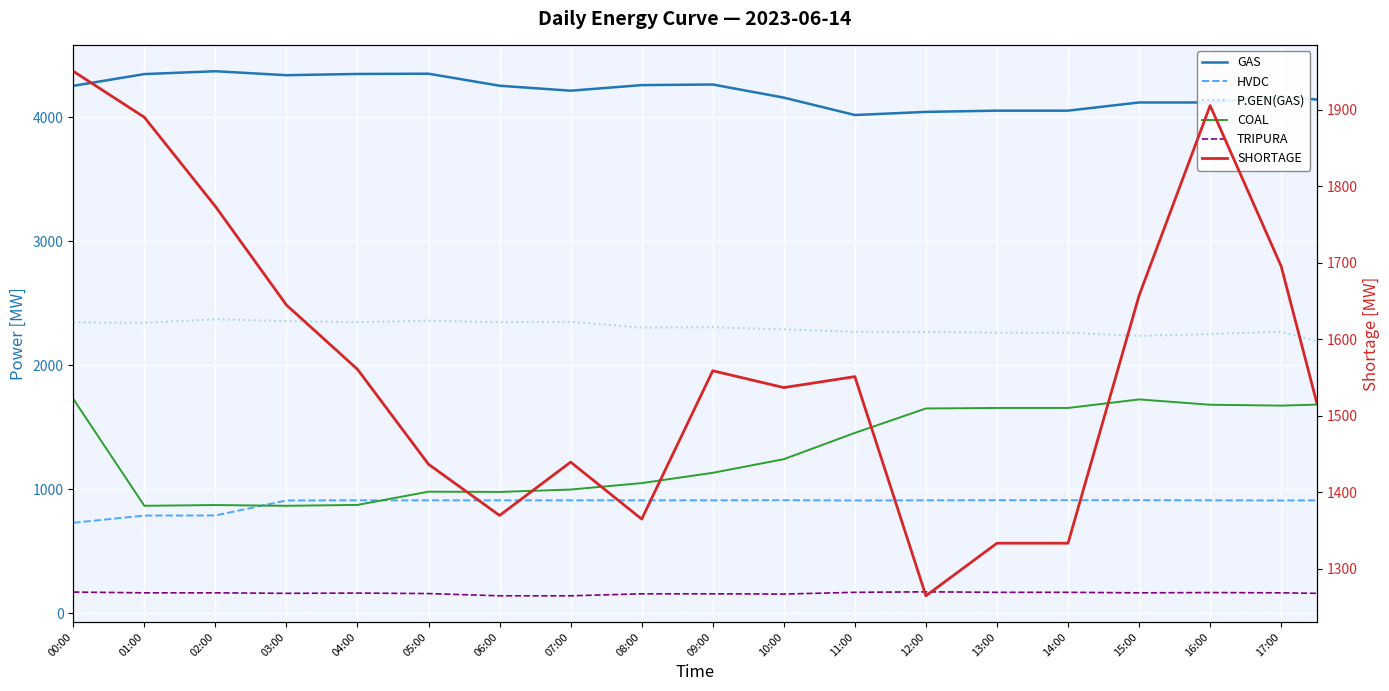

What is the total value across all series at 33?

10966.7